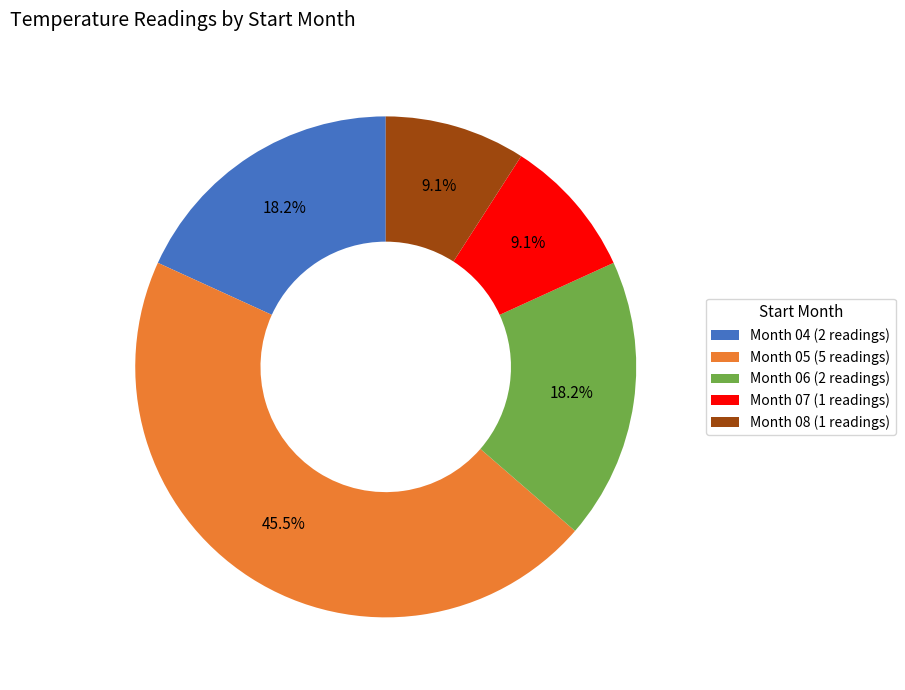

Is there a majority slice in this chart?

No